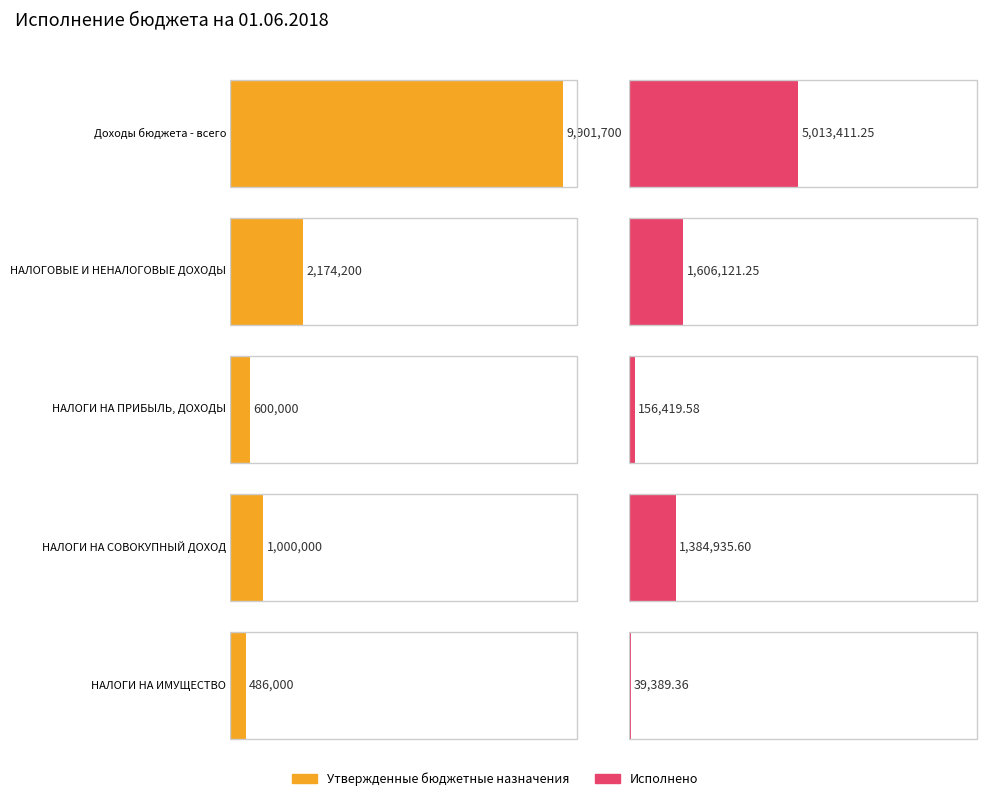

Is the value of Исполнено at НАЛОГОВЫЕ И НЕНАЛОГОВЫЕ ДОХОДЫ greater than the value of Утвержденные бюджетные назначения at НАЛОГИ НА СОВОКУПНЫЙ ДОХОД?

Yes